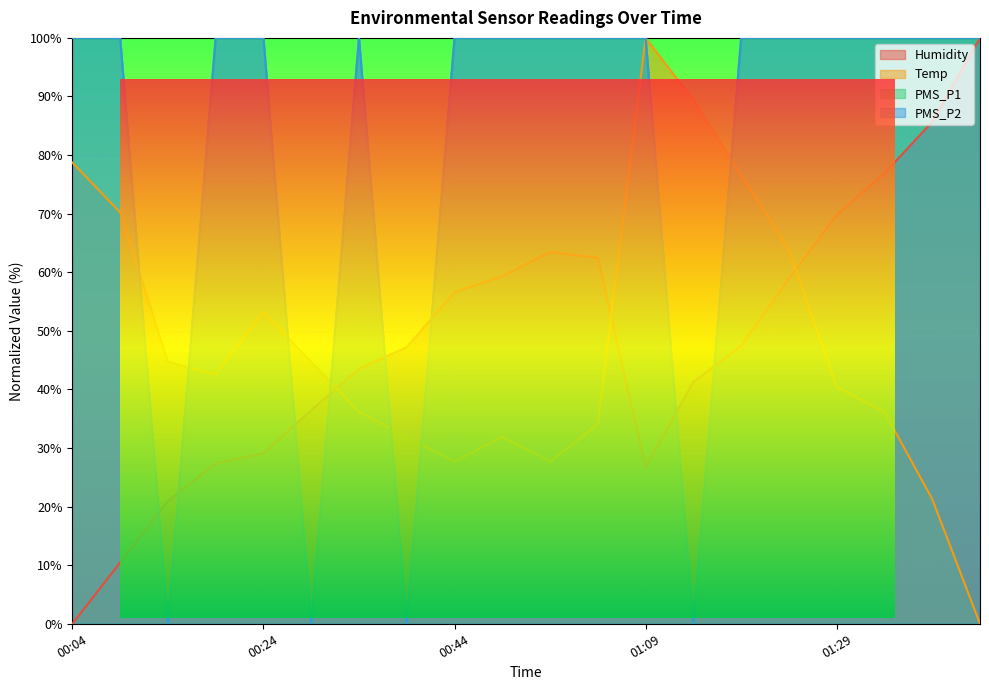

Which series has the largest total across all categories?

PMS_P1